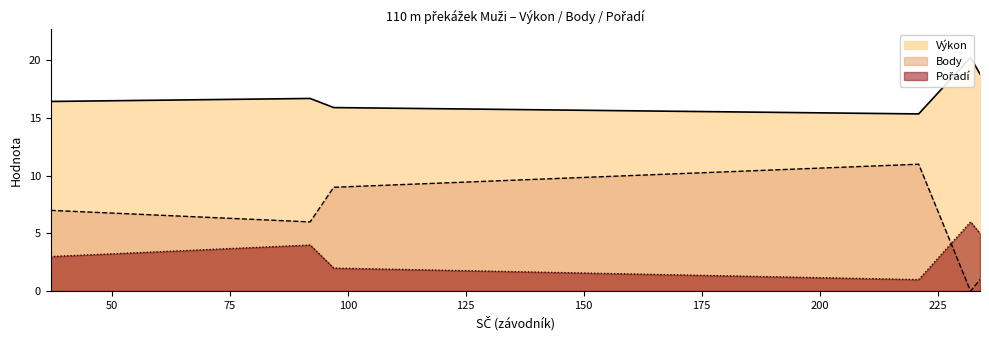

How many values in the Pořadí series are below 4?

3